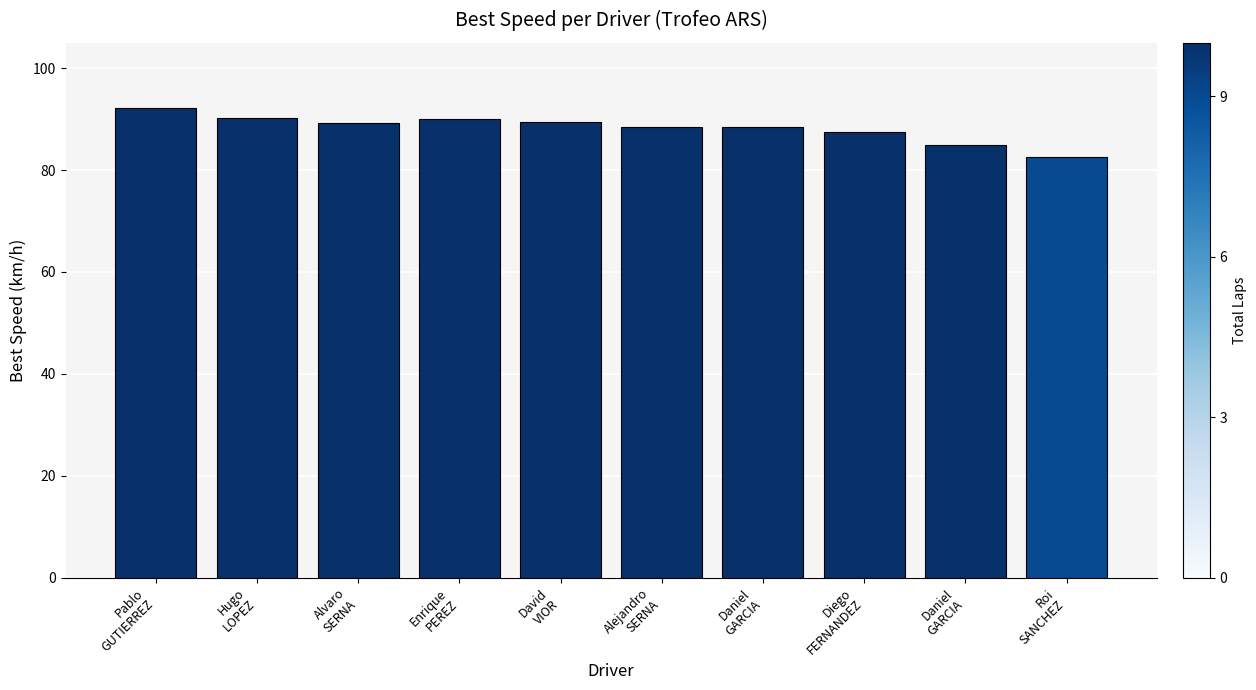

How many data points are less than 89?

5